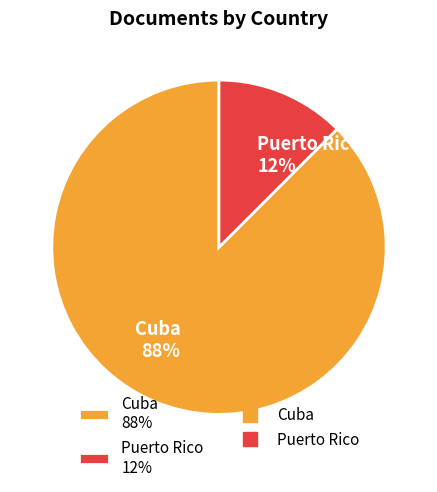

Which slice represents more than half of the pie?

Cuba